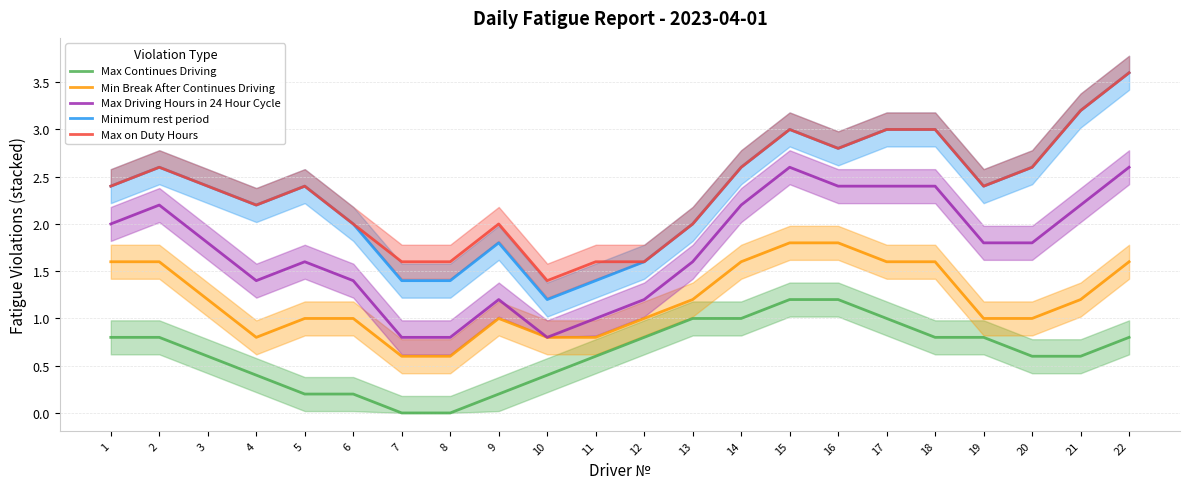

True or false: Min Break After Continues Driving and Max on Duty Hours cross at least once.

False